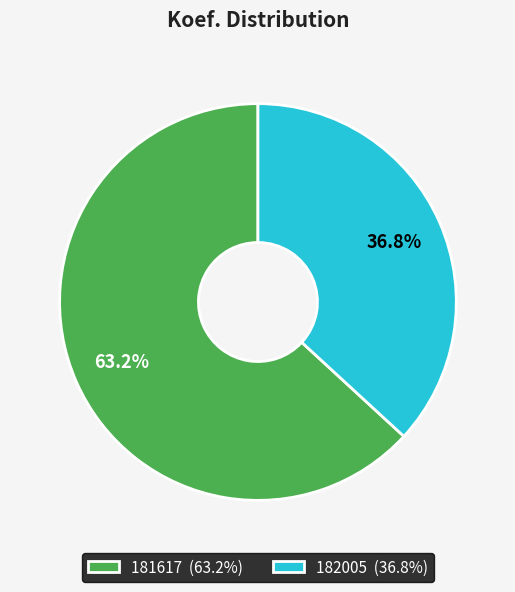

Is there a majority slice in this chart?

Yes